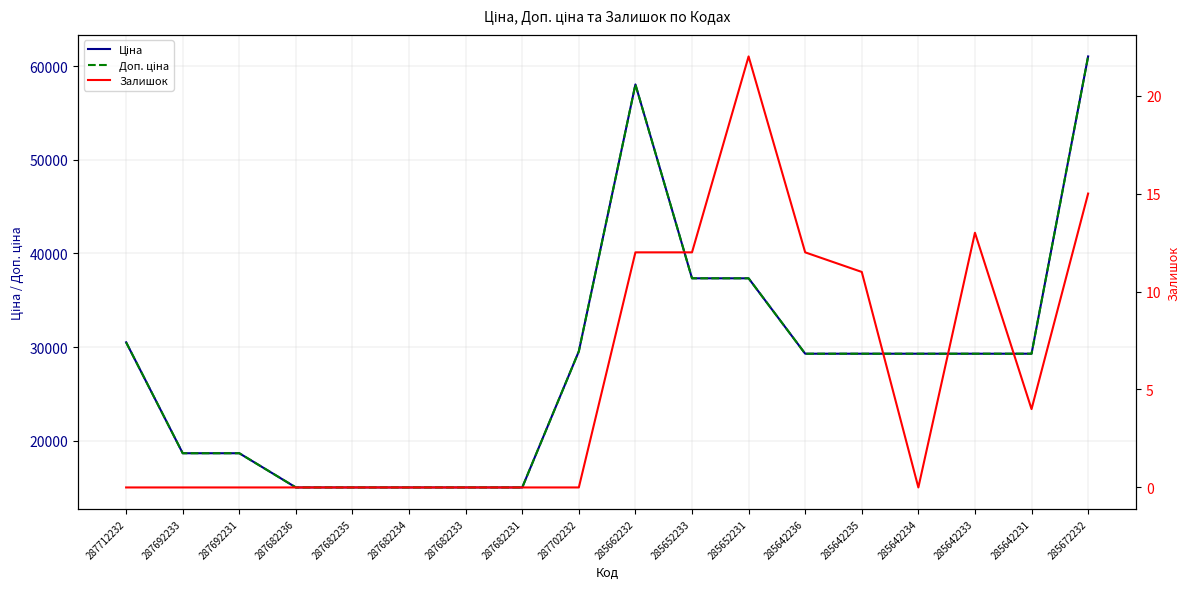

How many data points in Доп. ціна are above 29294?

11